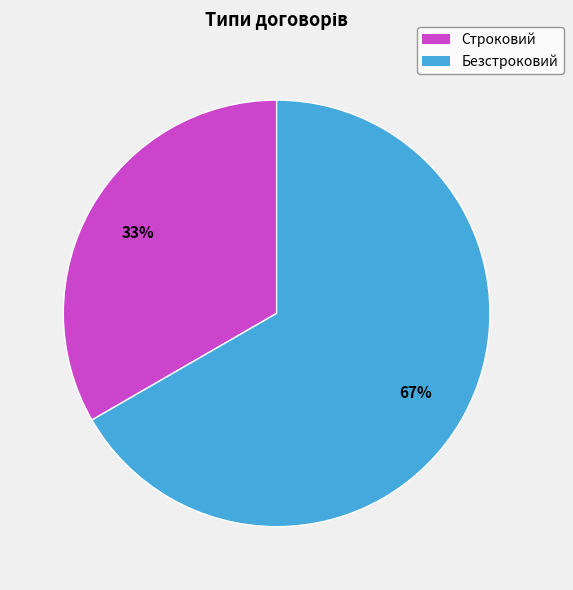

Which has a higher value, Безстроковий or Строковий?

Безстроковий